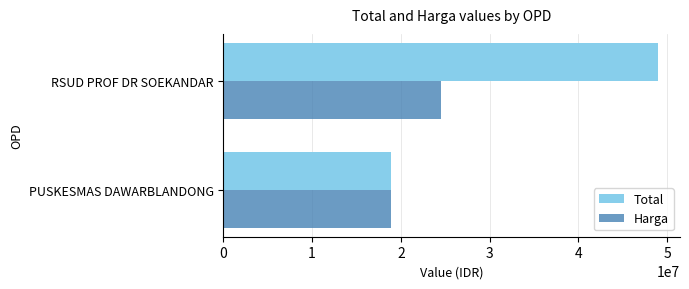

Rank the categories by Total value from highest to lowest.

RSUD PROF DR SOEKANDAR, PUSKESMAS DAWARBLANDONG